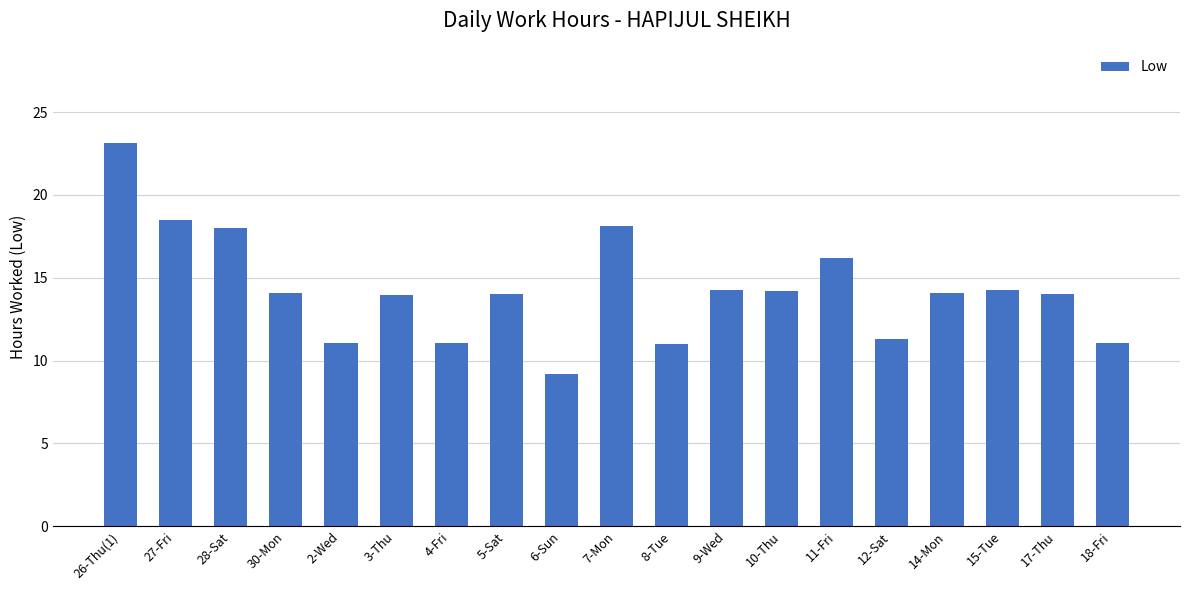

Which label corresponds to the largest value in the chart?

26-Thu(1)